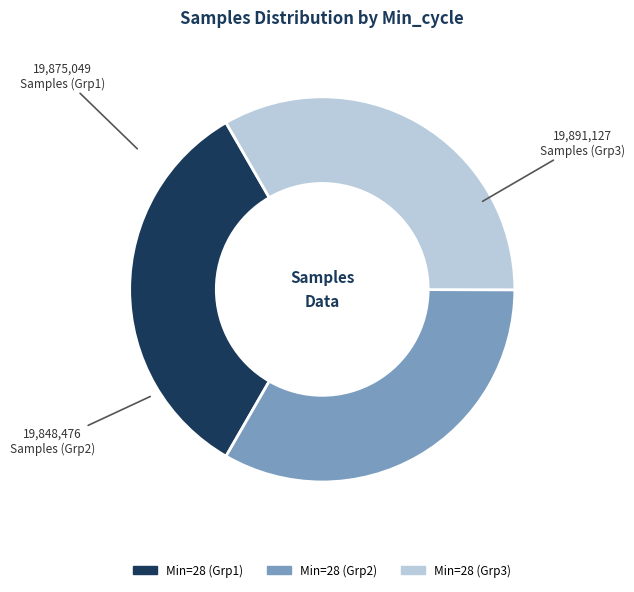

Does Min=28 (Grp3) represent more than half of the total?

No